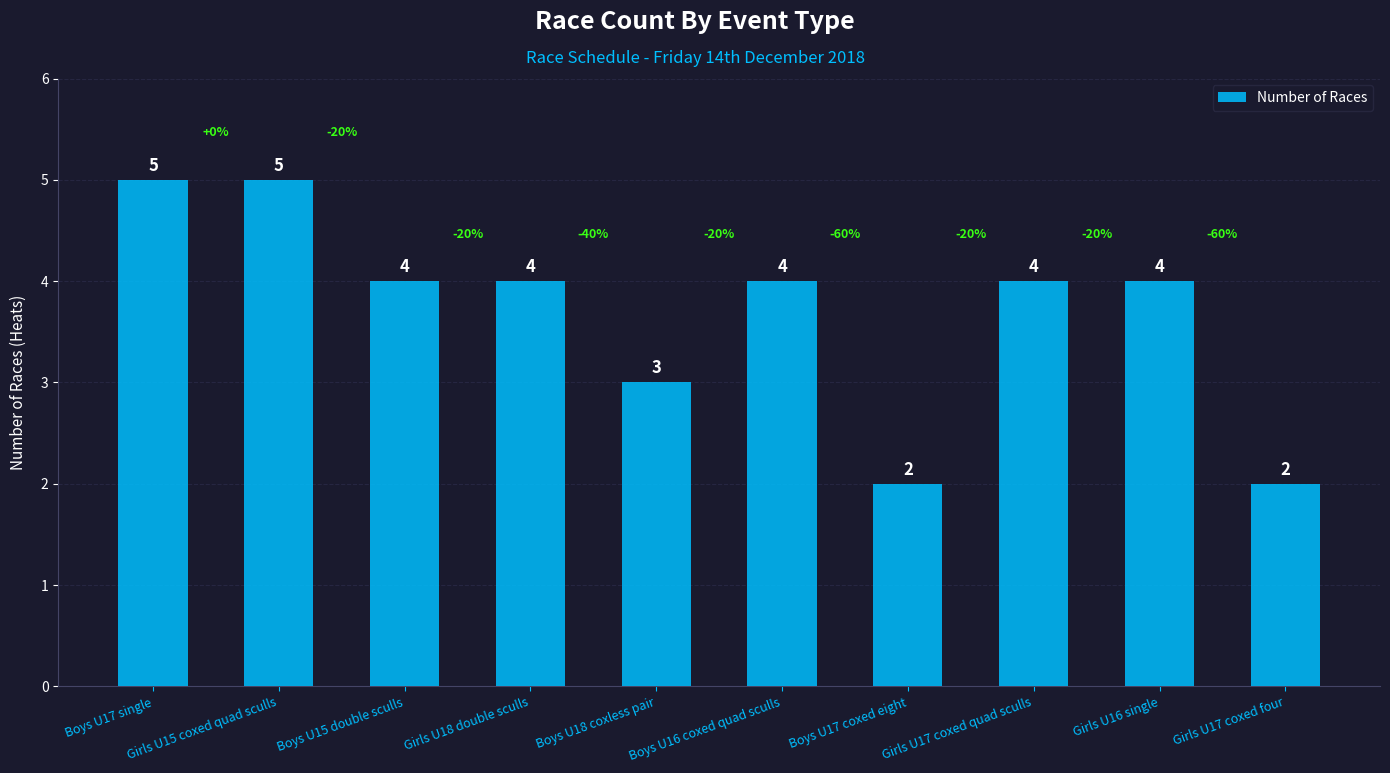

What is the difference between the second highest and second lowest values?

3